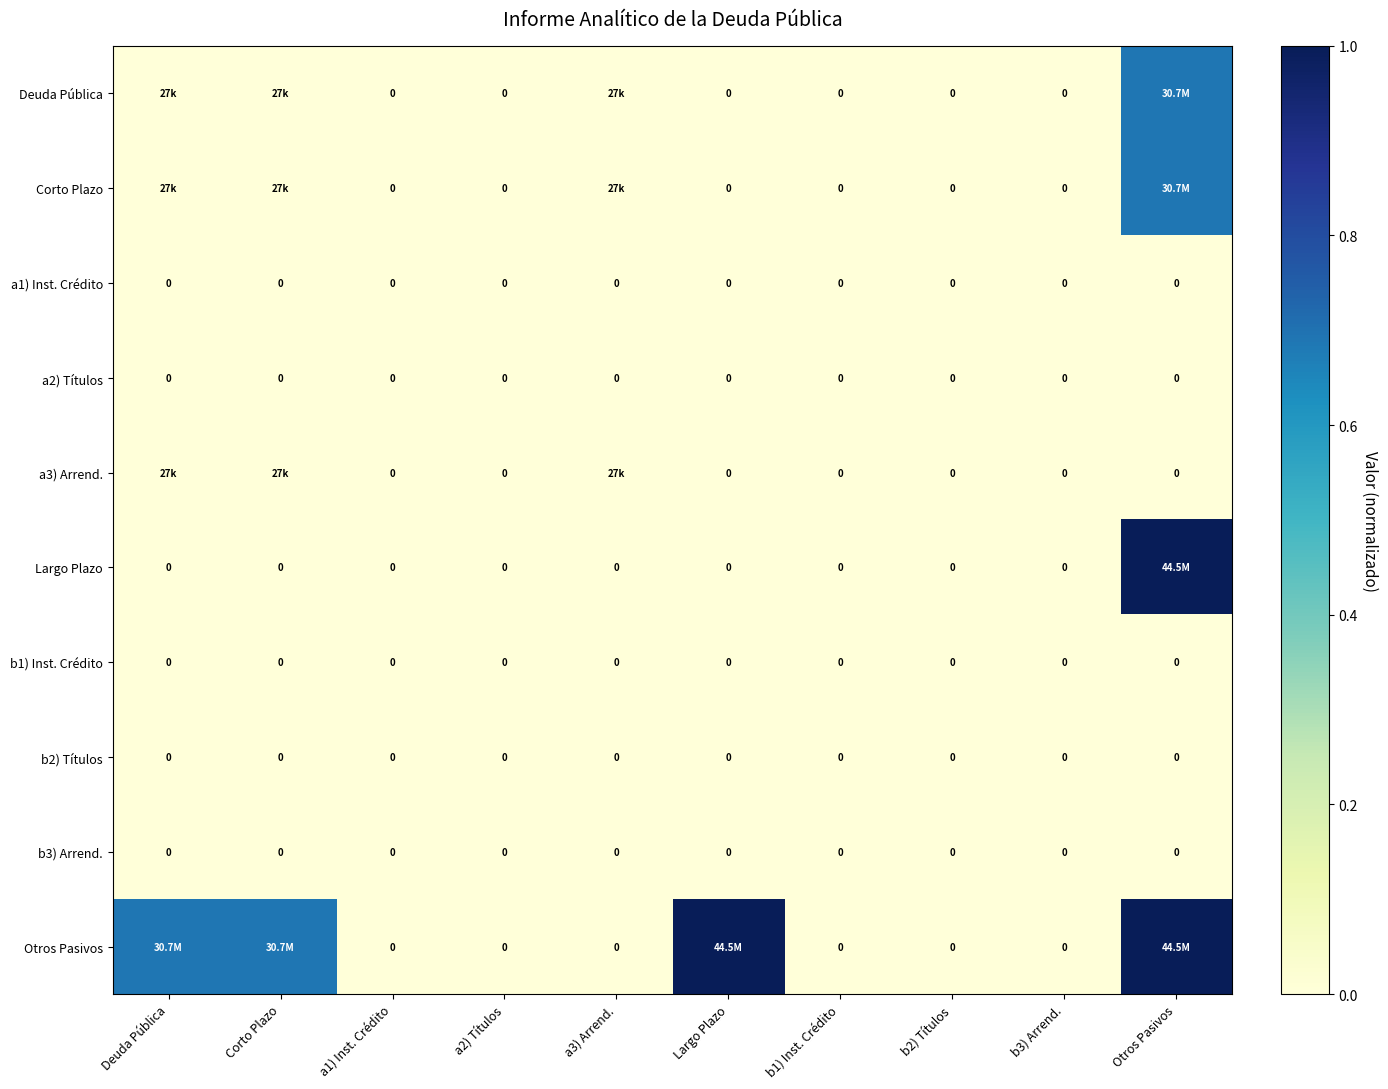

Which series has the largest range (max minus min)?

Largo Plazo